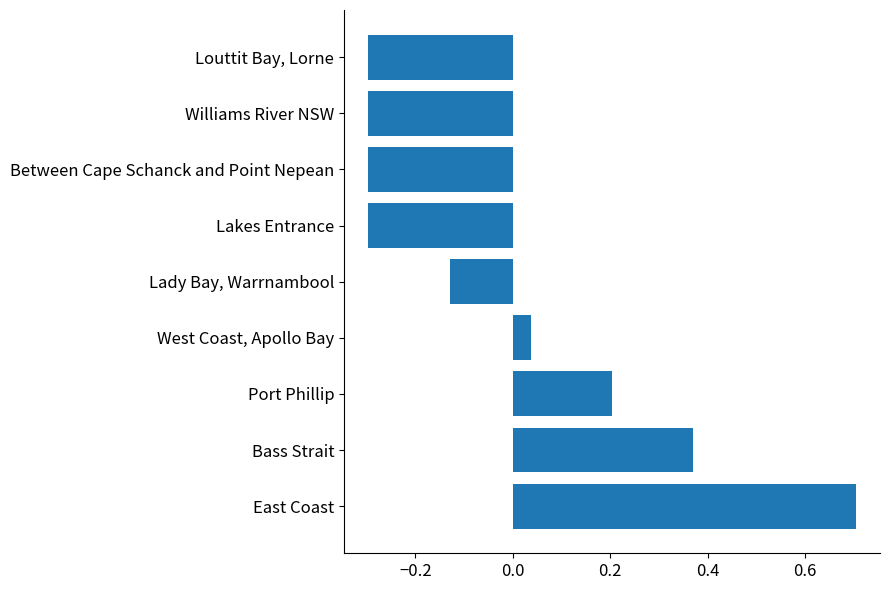

What is the sum of the values at Bass Strait and East Coast?

1.1